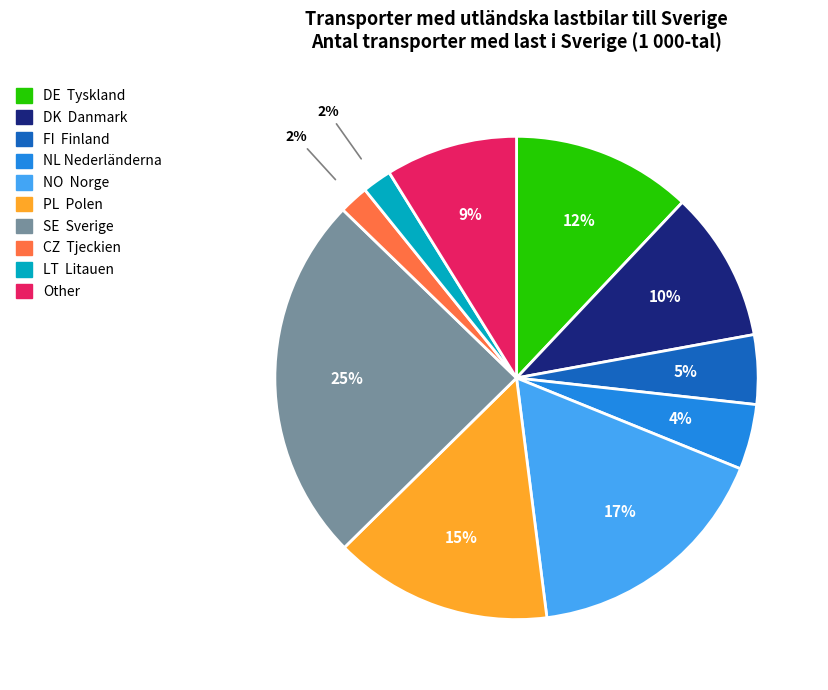

Is the sum of LT Litauen and NL Nederländerna greater than half?

No